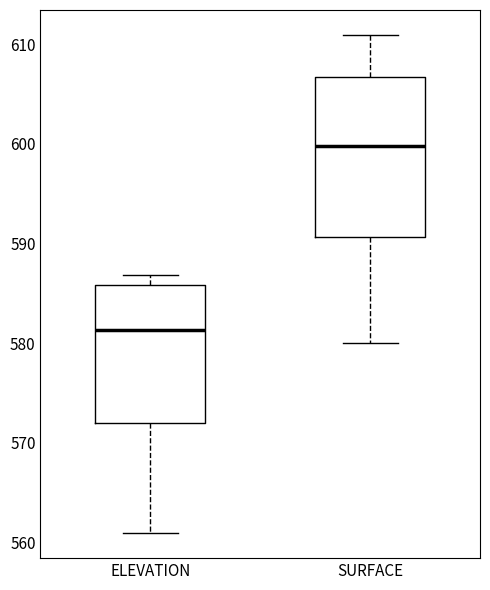

Reading left to right, transcribe this box plot: for each box, give where its median line is, the range the box spans, and where its two whiskers end, as read against the y-axis. The values are not printed on the chart, so give them approximately, as read against the axis.

ELEVATION: median 581, box 572 to 586, whiskers 561 to 587
SURFACE: median 600, box 591 to 607, whiskers 580 to 611